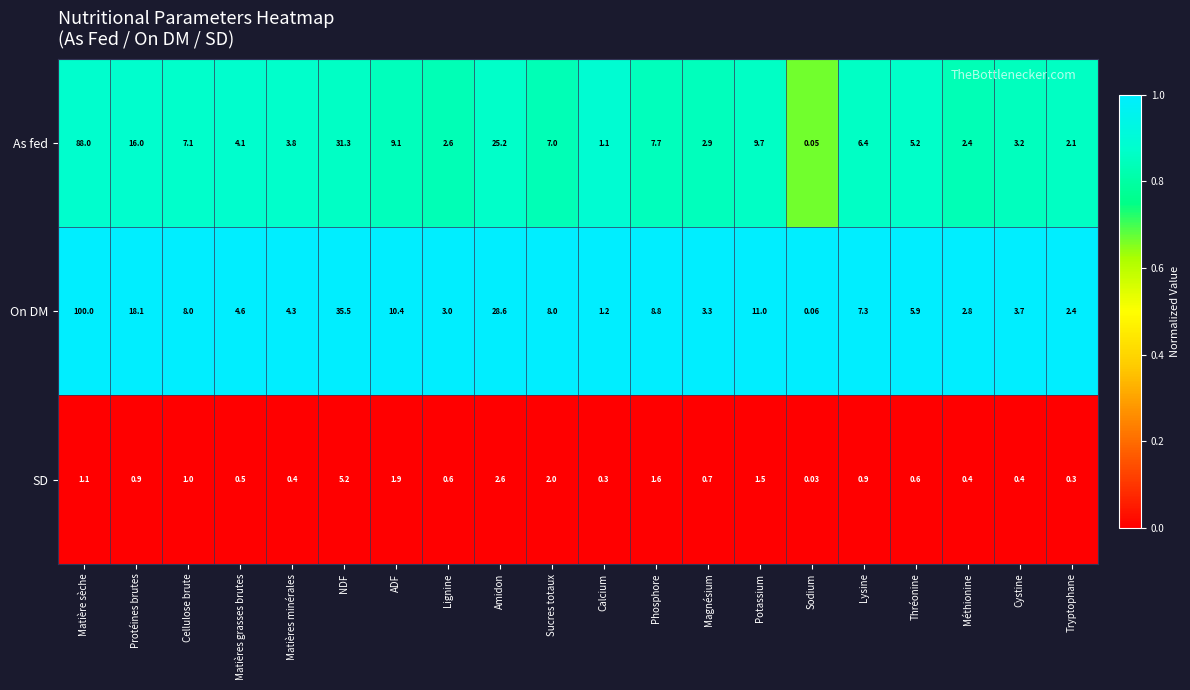

Which series changed the most between Cellulose brute and Tryptophane?

On DM